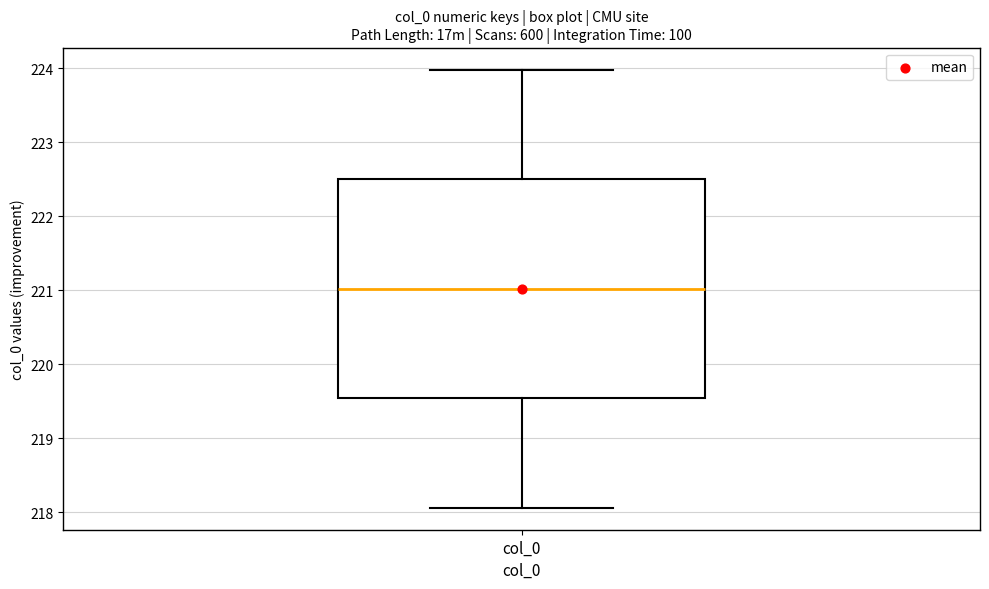

Read this box plot against the y-axis: the position of the median line, the range covered by the box, and the ends of both whiskers. The values are not printed on the chart, so give them approximately, as read against the axis.

median 221.0, box 219.5 to 222.5, whiskers 218.1 to 224.0